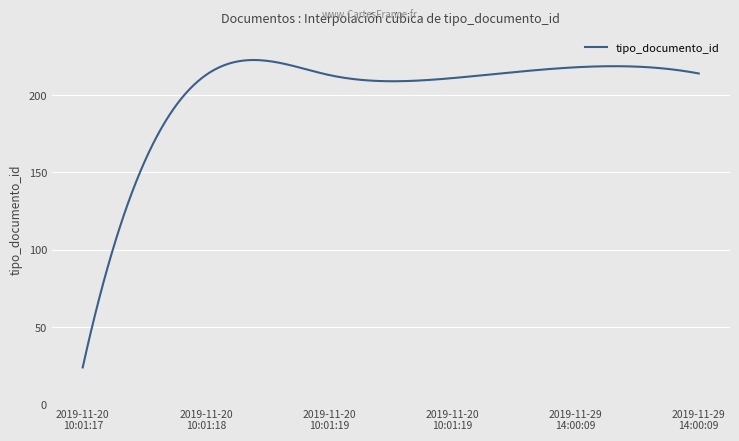

What is the maximum value shown in the chart?

222.7